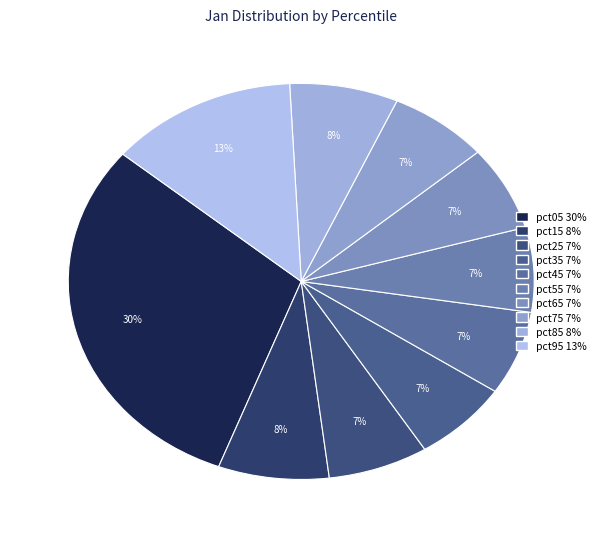

What is the smallest slice in the pie chart?

pct35